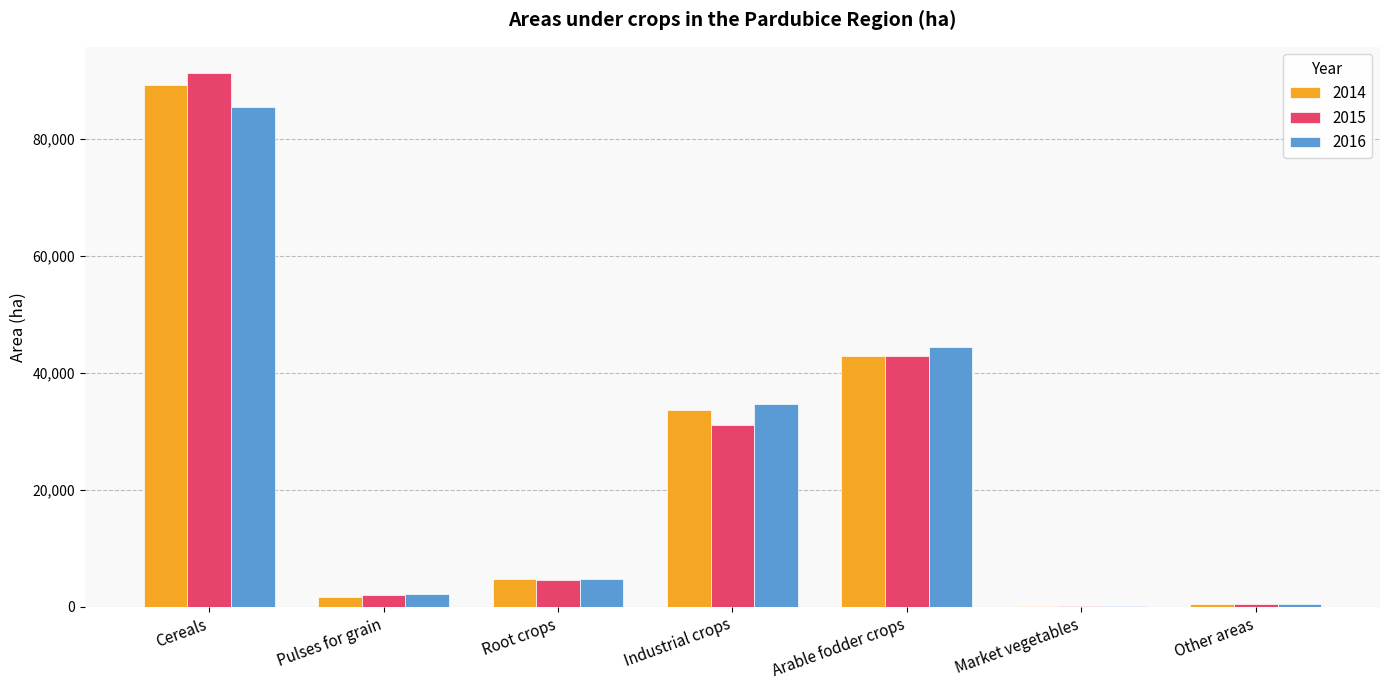

Where does the 2015 series first go above 4602?

Cereals